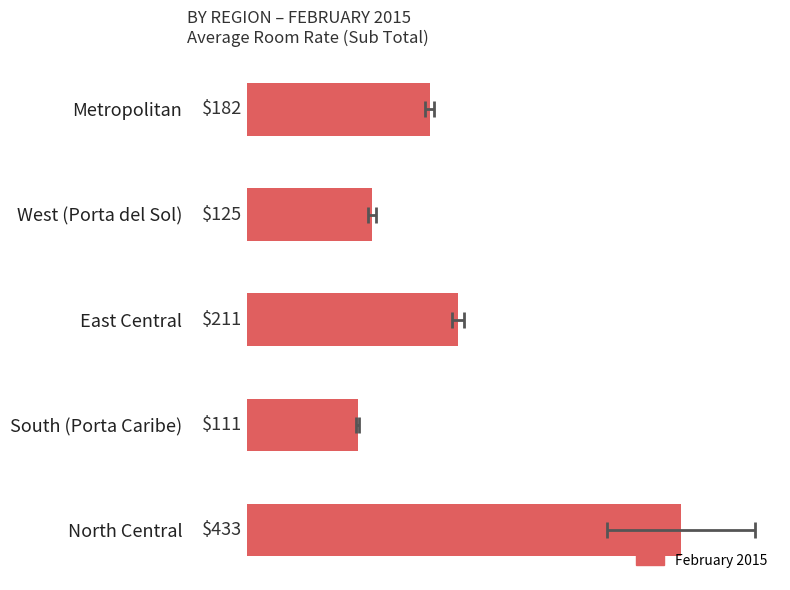

Is it true that the value at West (Porta del Sol) is 65.1?

False